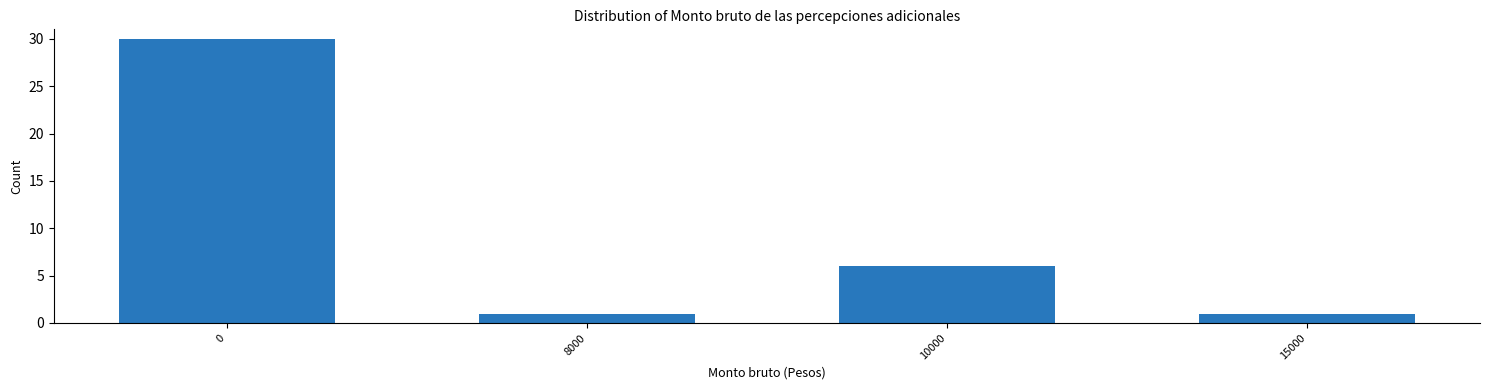

Reading left to right, transcribe all the data shown in this chart.

0=30	8000=1	10000=6	15000=1